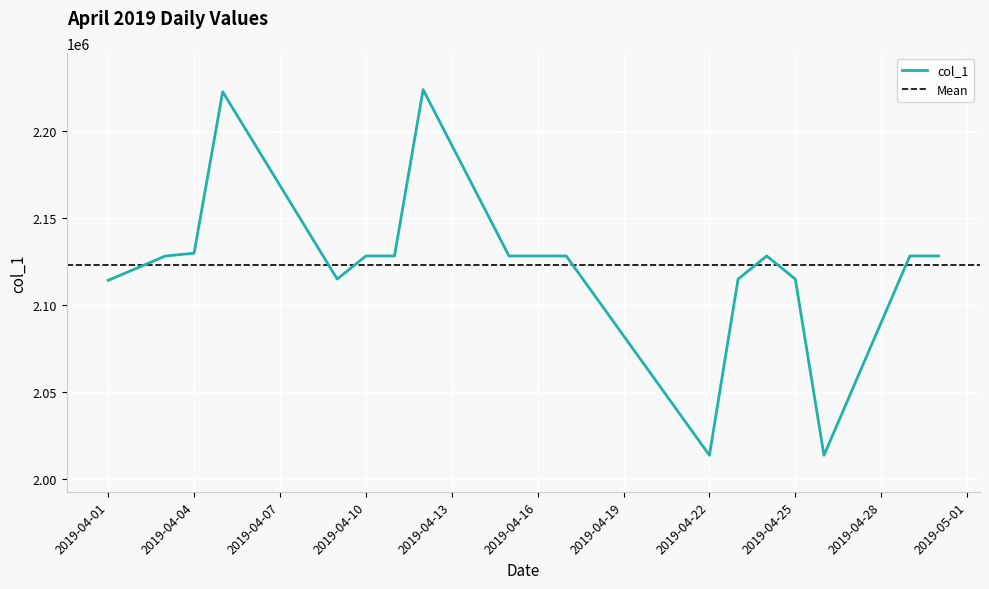

What is the greatest value displayed?

2223618